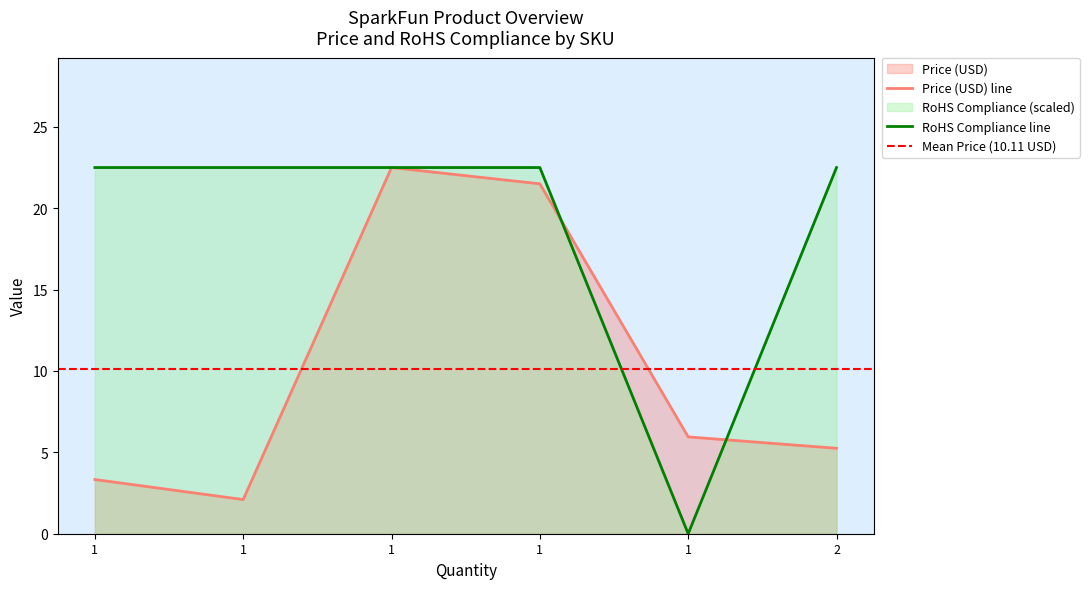

Reading left to right, list all the values displayed in this chart.

Price (USD): COM-14353=5.2	COM-14357=3.3	CAB-13243=2.1	PRT-11375=22.5	DEV-13975=21.5	TOL-00298=6.0
RoHS Compliance: COM-14353=1.0	COM-14357=1.0	CAB-13243=1.0	PRT-11375=1.0	DEV-13975=1.0	TOL-00298=0.0